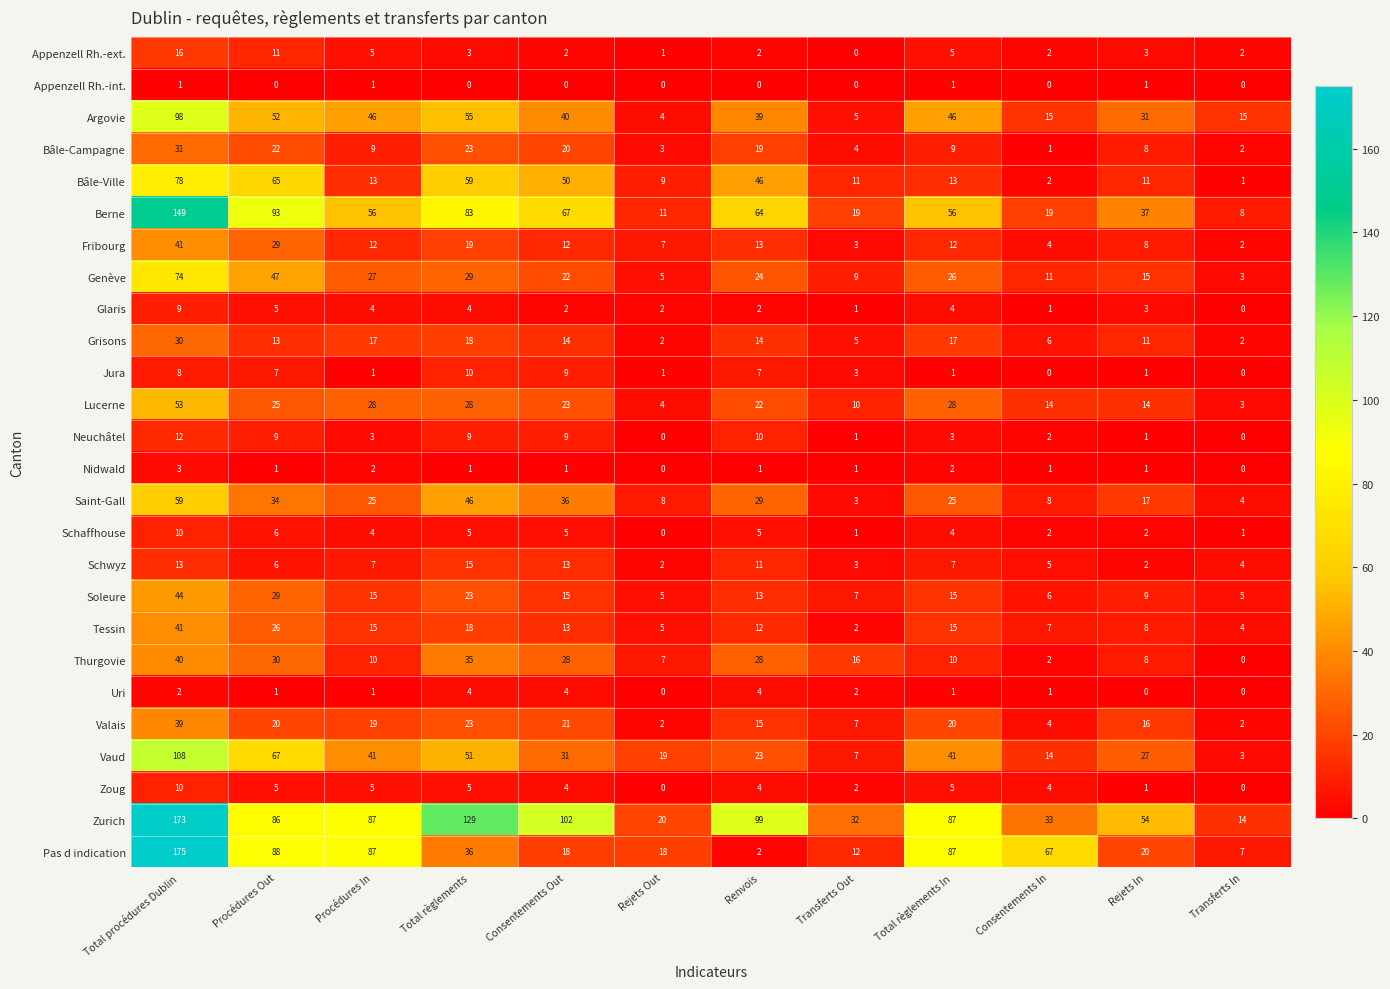

Where is Fribourg nearest to the value 21?

Total règlements